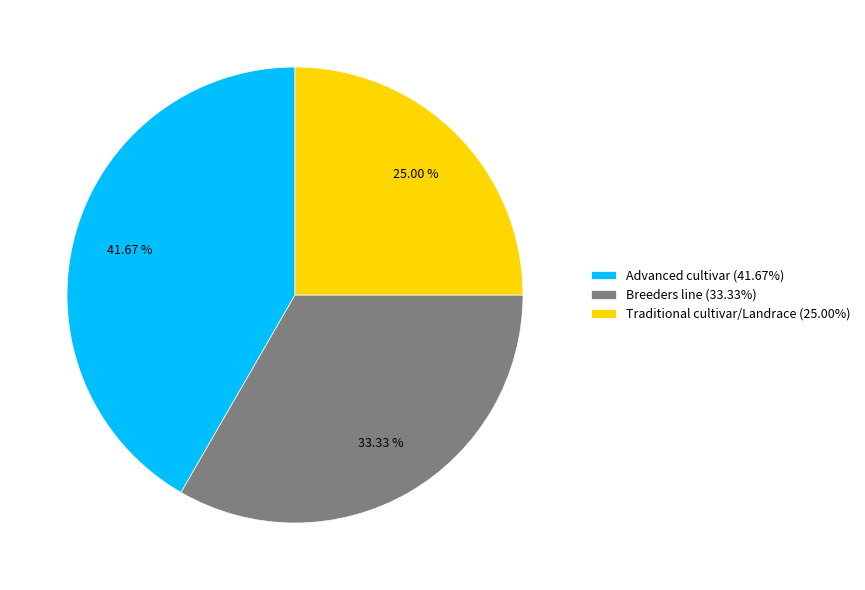

The Traditional cultivar/Landrace slice represents 25% of the pie. True or false?

True